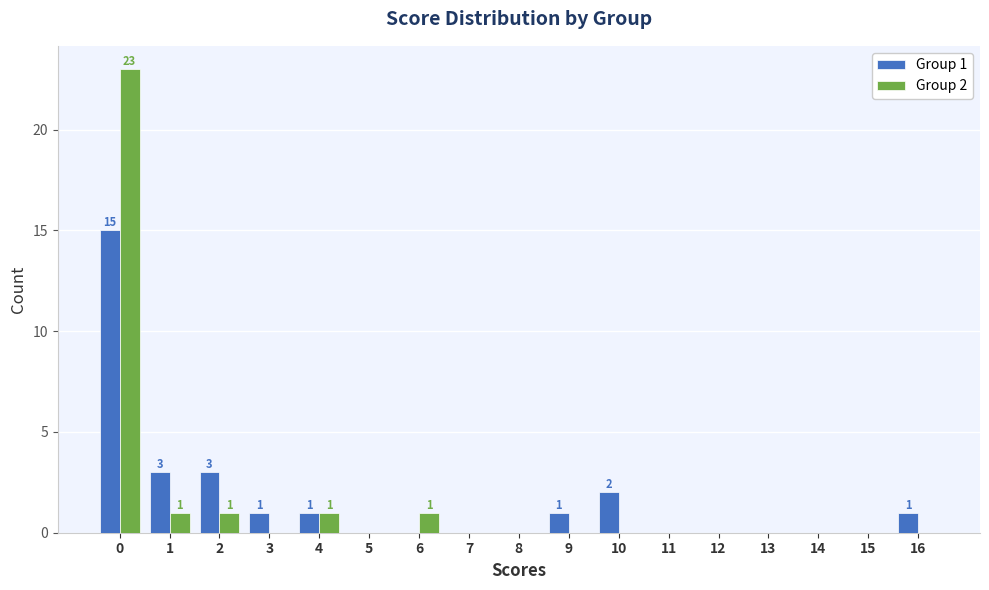

What is the sum of all Group 1 values?

27